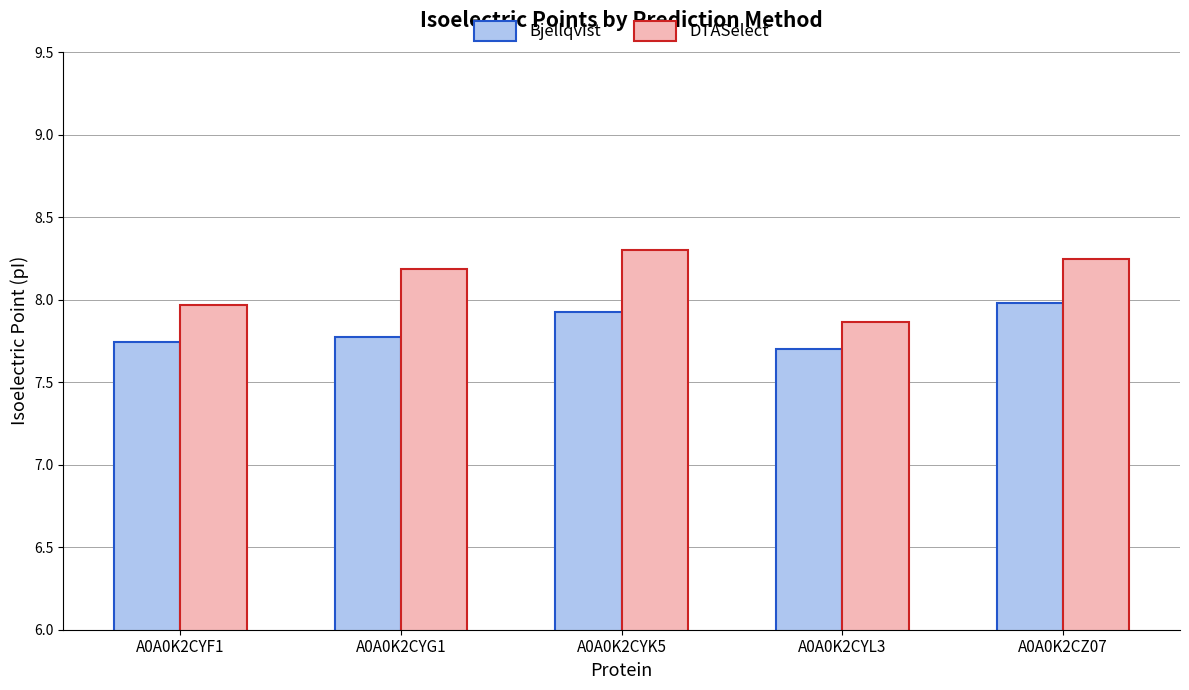

How many bars are there in each group?

2